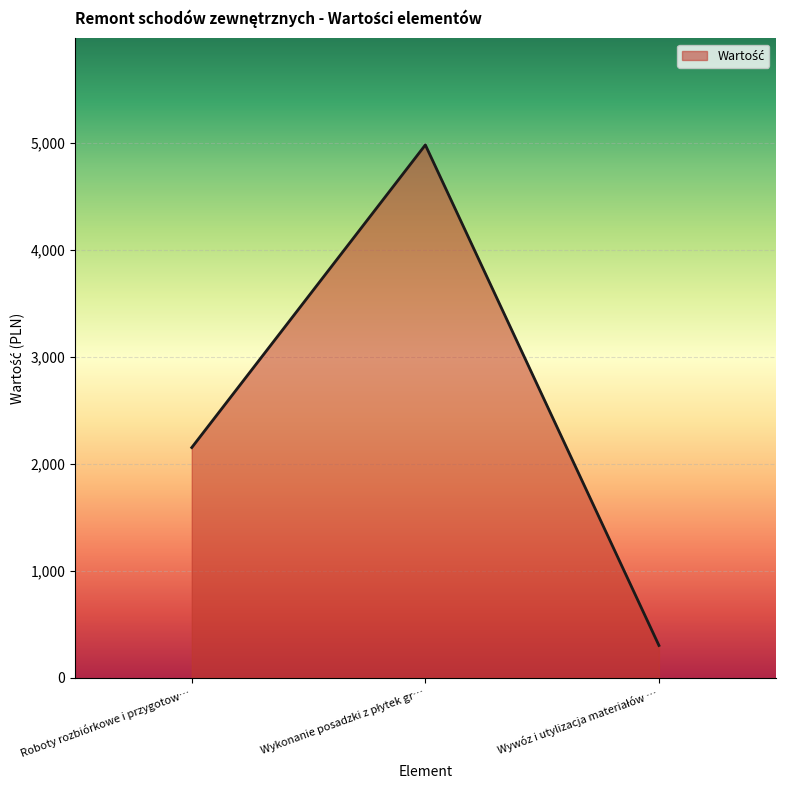

Reading right to left, extract all data points from this chart.

300.4	4983.2	2152.0